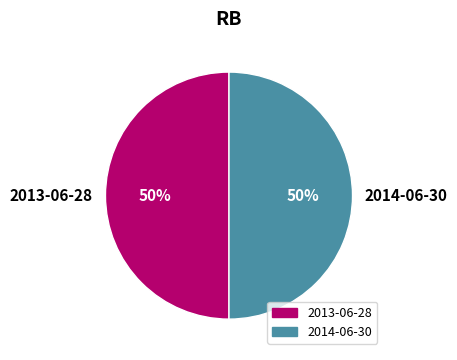

What is the ratio of the value at 2014-06-30 to the value at 2013-06-28?

1.0